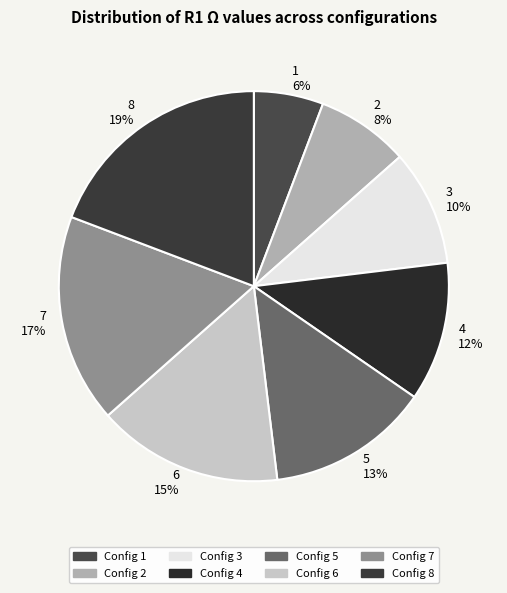

Is the sum of 6 15% and 1 6% greater than half?

No